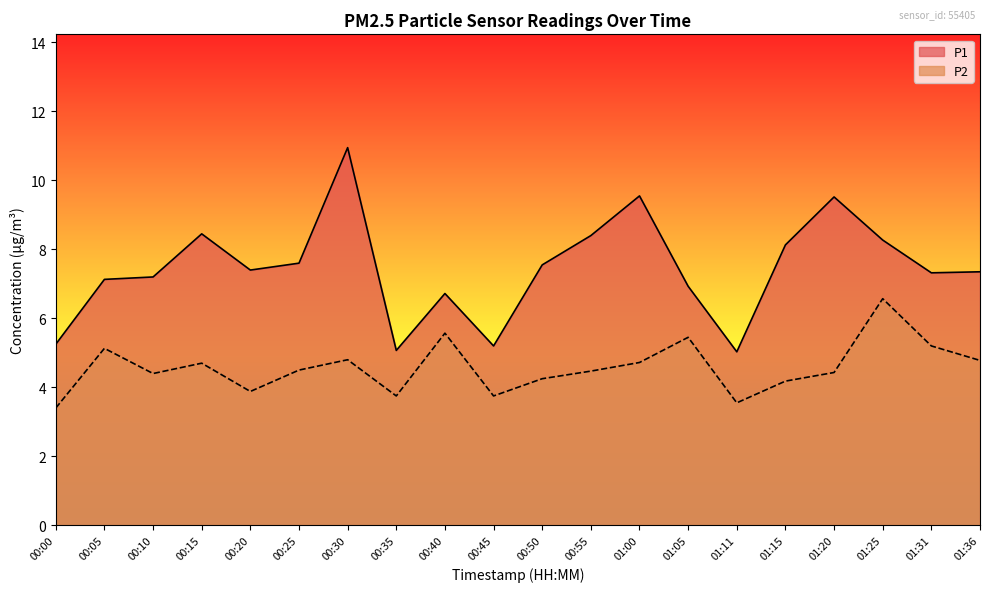

What are all the series names shown in the legend?

P1, P2